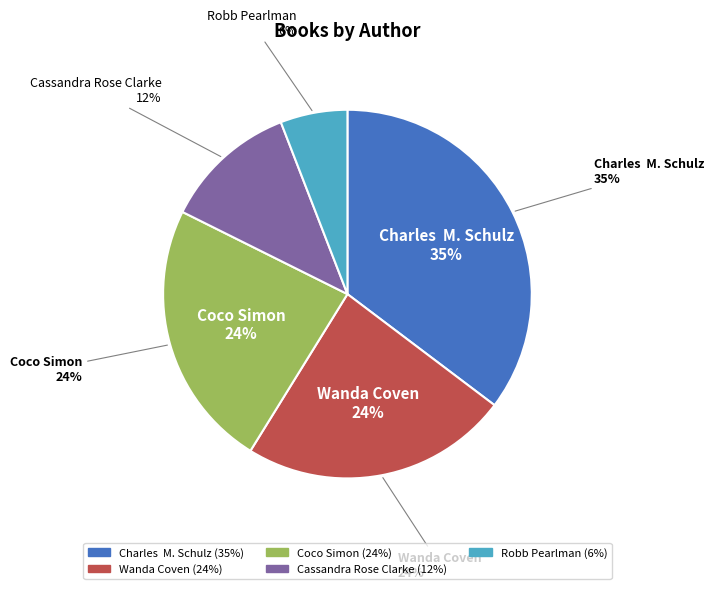

How many segments does this pie chart have?

5